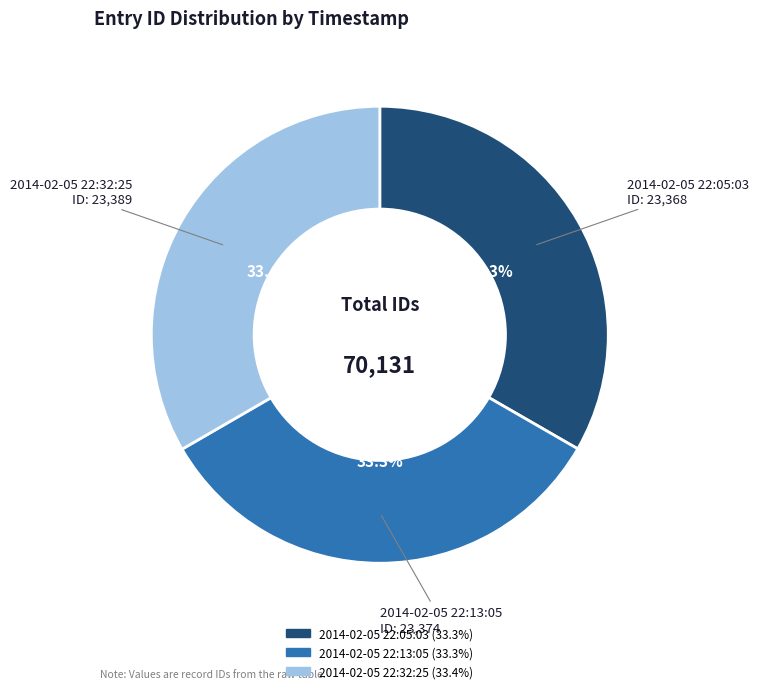

Does 2014-02-05 22:32:25 account for over 50% of the chart?

No